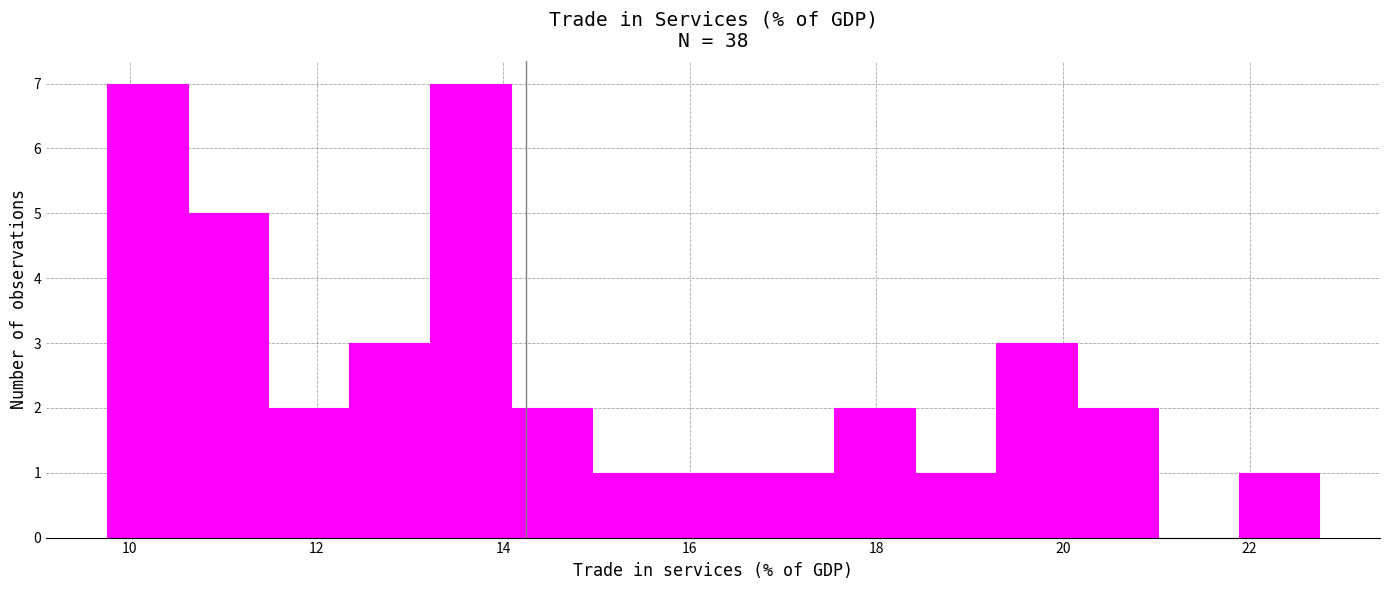

Reading left to right, transcribe this chart: for each bar, give the range it covers on the x-axis and its height. Neither the bar edges nor the heights are printed on the chart, so give them approximately, as read against the axes.

9.8 to 10.6: 7
10.6 to 11.4: 5
11.4 to 12.4: 2
12.4 to 13.2: 3
13.2 to 14.0: 7
14.0 to 15.0: 2
15.0 to 15.8: 1
15.8 to 16.6: 1
16.6 to 17.6: 1
17.6 to 18.4: 2
18.4 to 19.2: 1
19.2 to 20.2: 3
20.2 to 21.0: 2
21.0 to 21.8: 0
21.8 to 22.8: 1